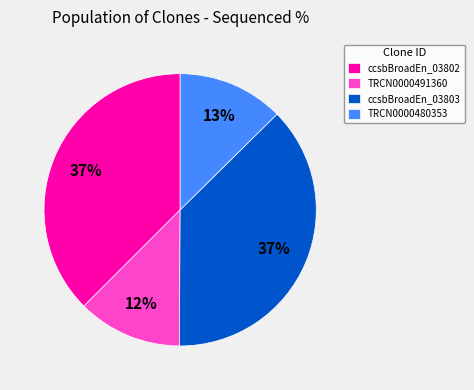

Count the number of slices in the pie.

4